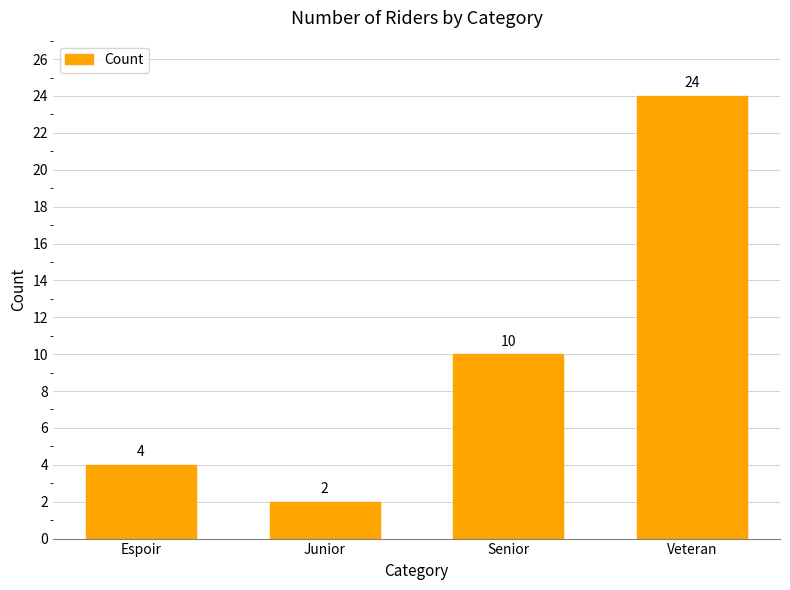

Approximately how many times larger is the value at Senior compared to Espoir?

2.5